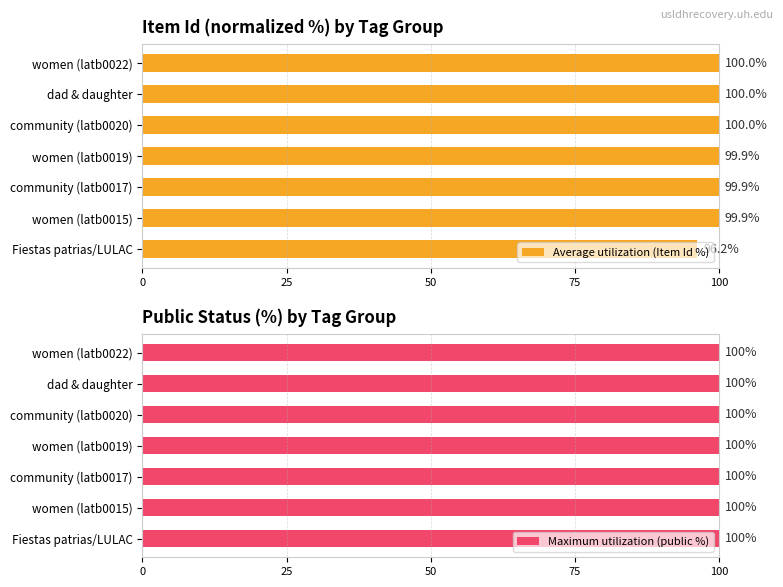

How many values in the Average utilization (Item Id %) series are below 99?

1